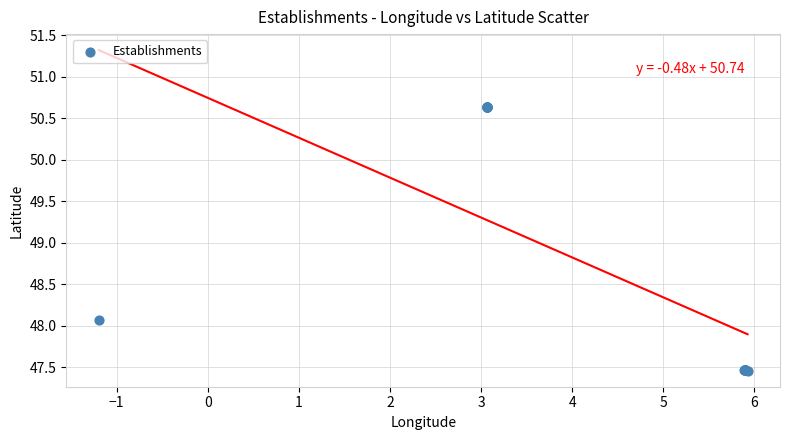

What Y value in the scatter plot is closest to 49?

48.1